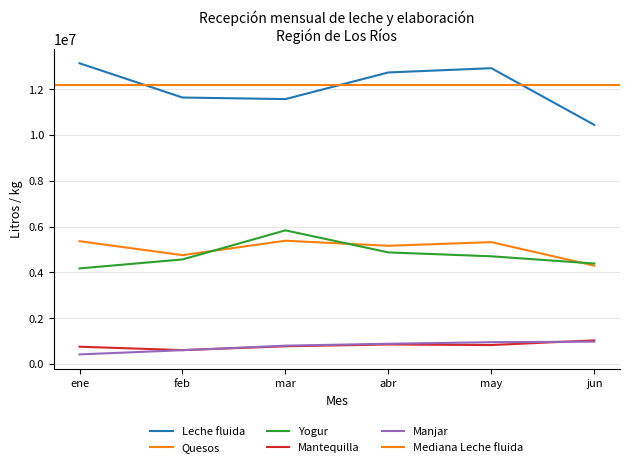

What is the label of the 5th point from the right?

feb